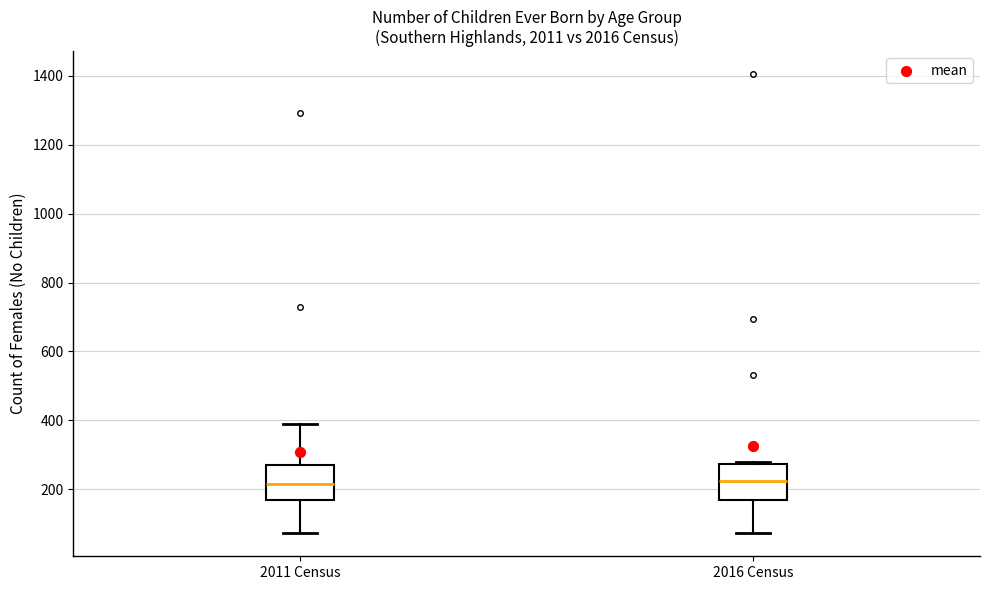

Reading left to right, read every box against the y-axis: the position of its median line, the range the box covers, and the ends of its whiskers. The values are not printed on the chart, so give them approximately, as read against the axis.

2011 Census: median 220, box 160 to 280, whiskers 80 to 400
2016 Census: median 220, box 160 to 280, whiskers 80 to 280 (just above the box's upper edge)